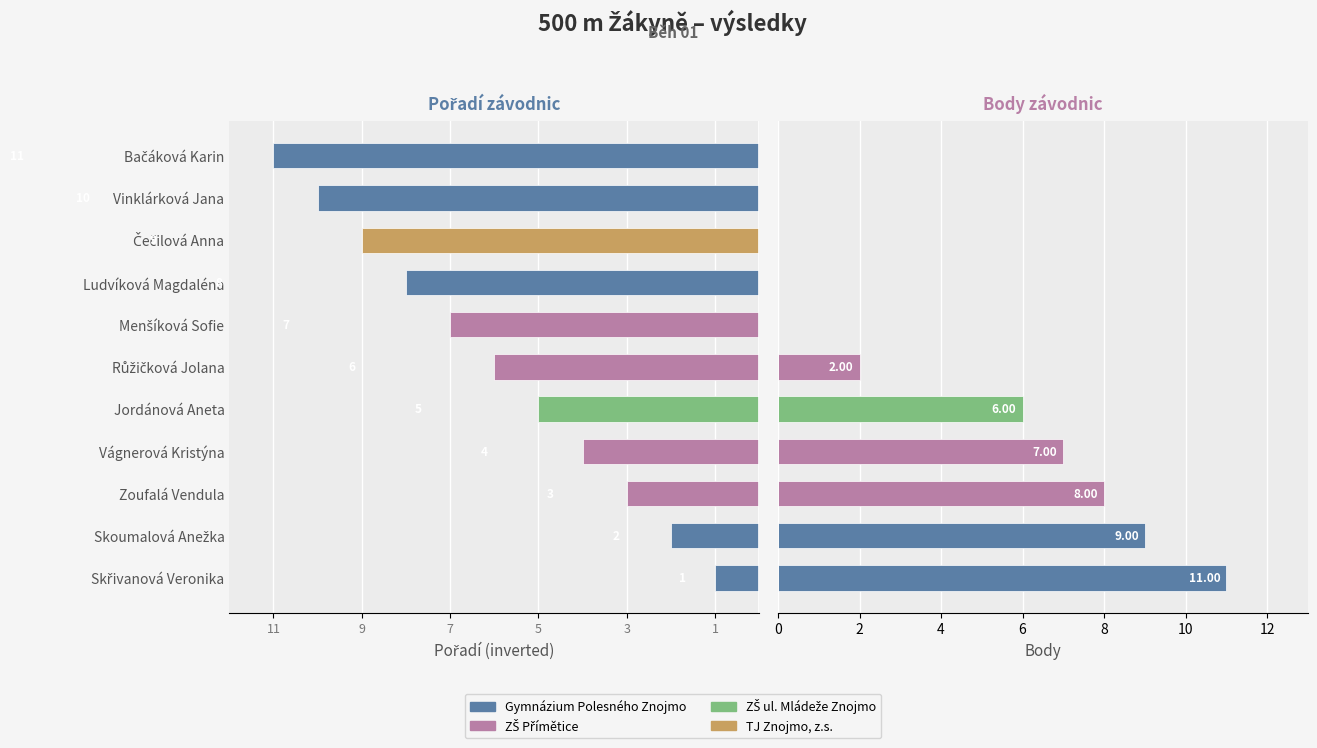

How many bars are there in each group?

2